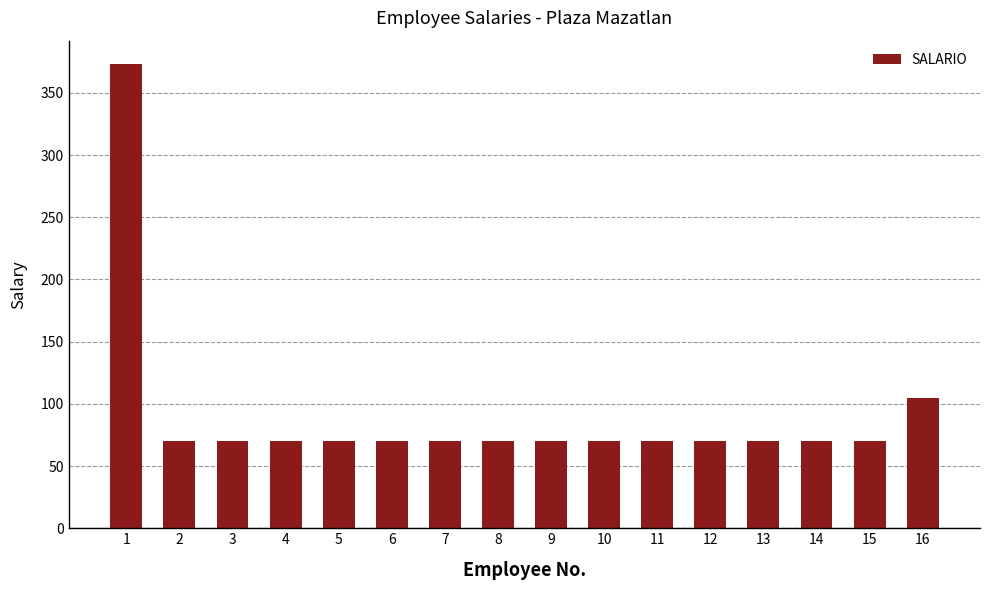

What is the sum of all values?

1462.4